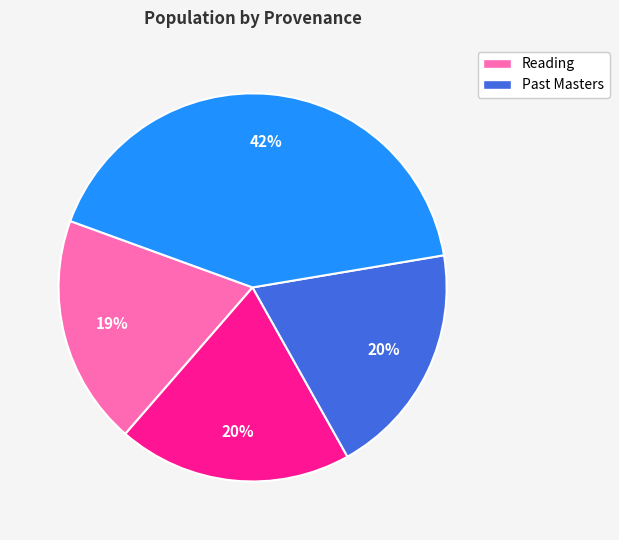

To the nearest percent, what is the difference between the largest and smallest slice percentages?

23%